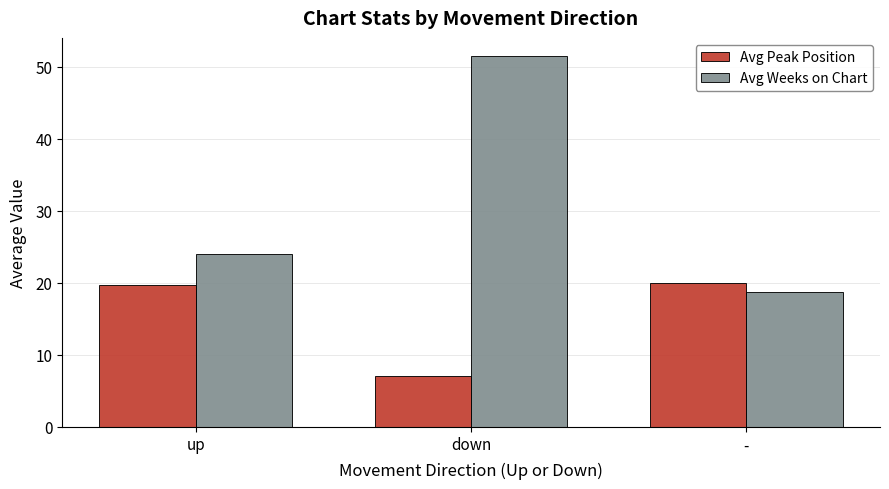

Rank the series by their average value, from highest to lowest.

Avg Weeks on Chart, Avg Peak Position